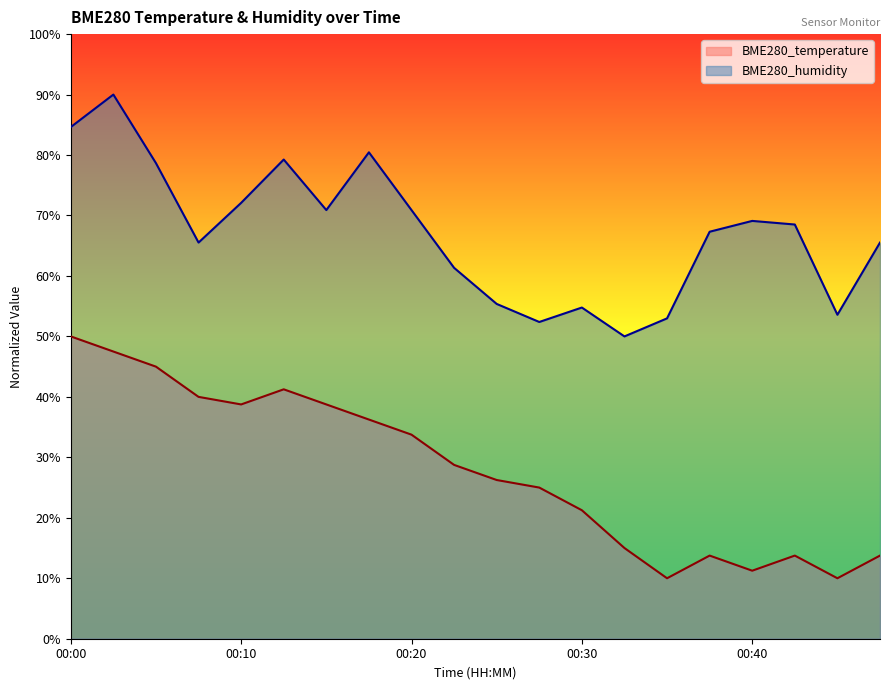

Is it true that BME280_temperature equals 41.0 at 00:22?

False